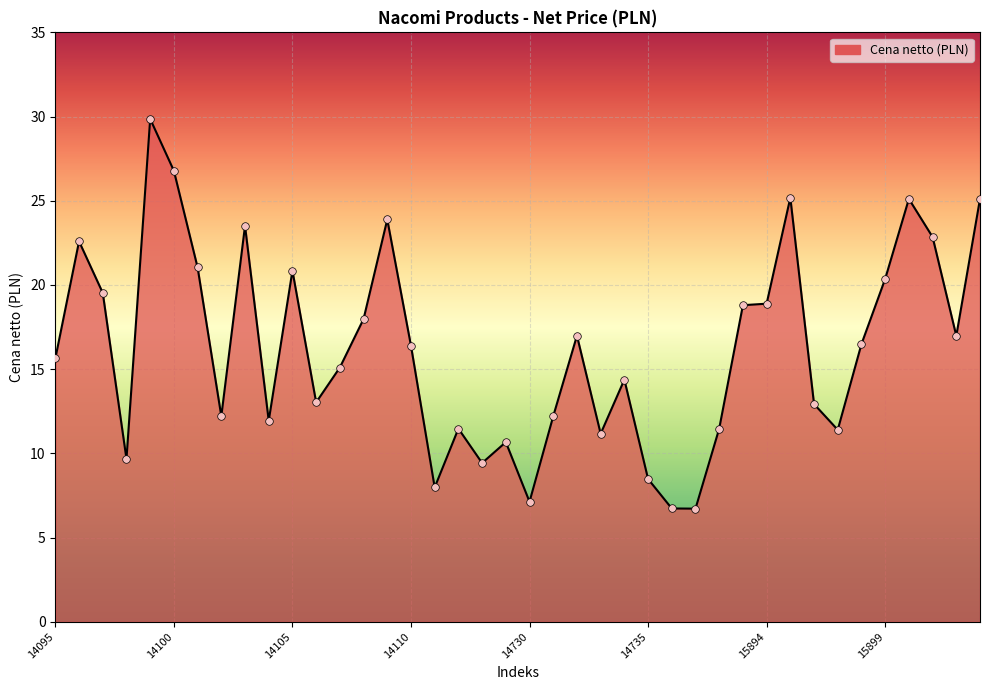

What is the minimum value shown in the chart?

6.7